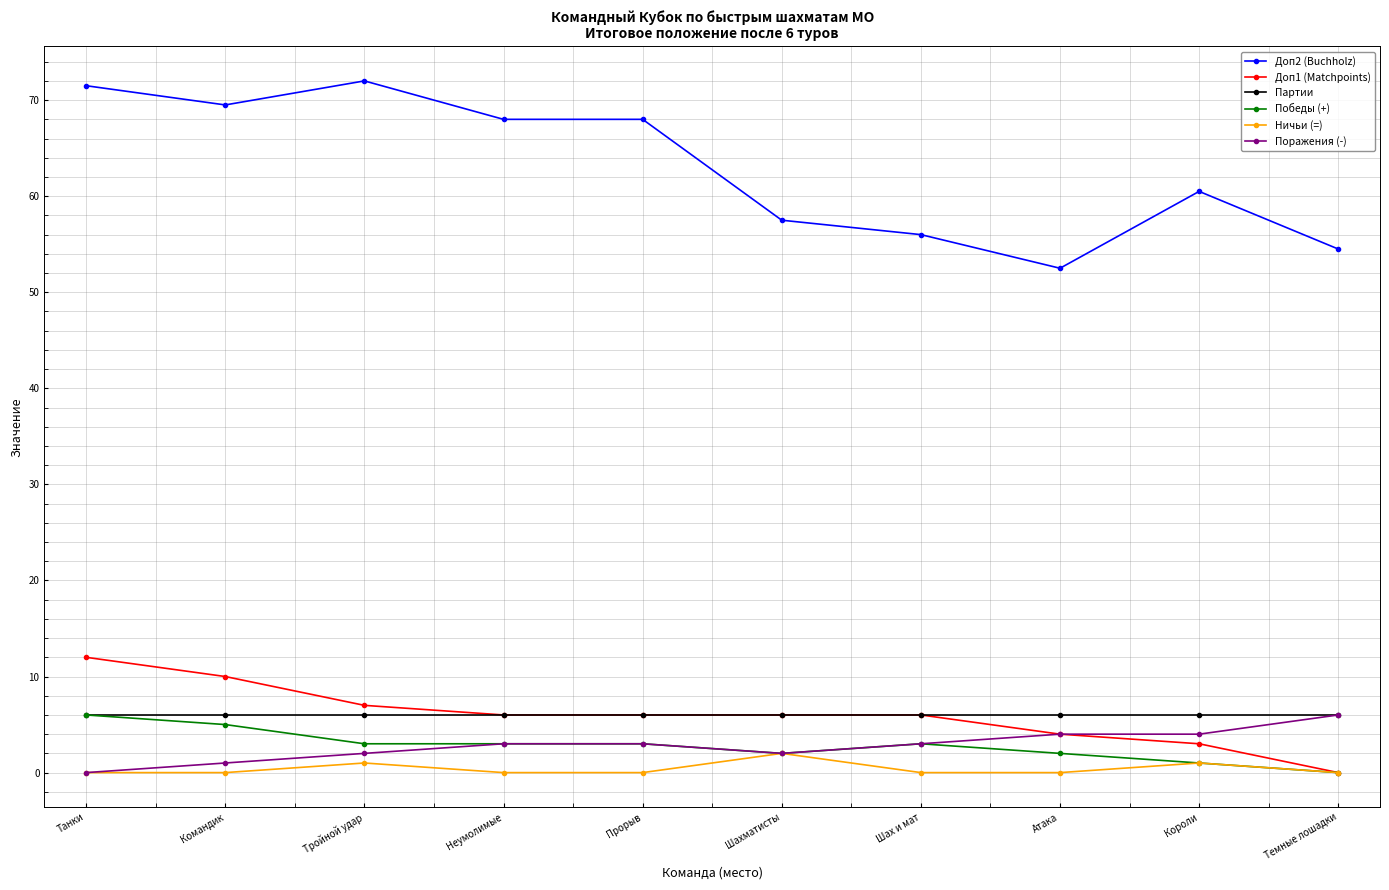

At which label does Победы (+) reach its minimum?

Темные лошадки